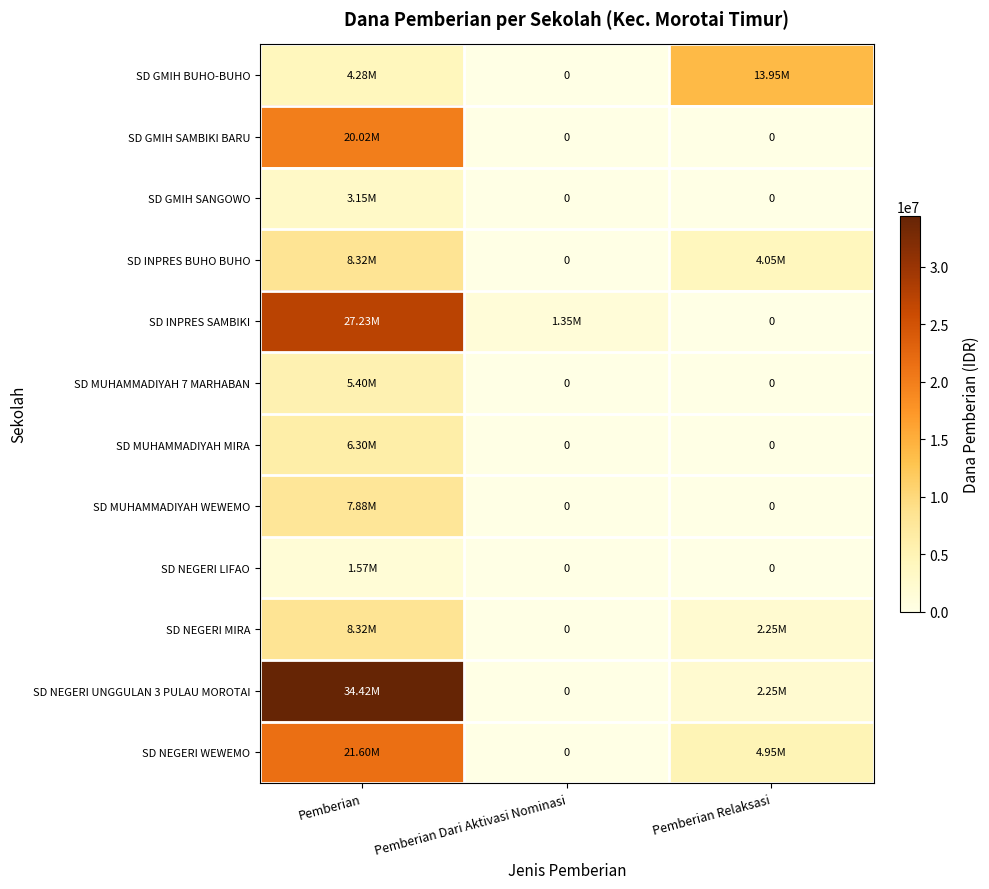

At Pemberian Dari Aktivasi Nominasi, list the series in order from smallest to largest.

SD GMIH BUHO-BUHO, SD GMIH SAMBIKI BARU, SD GMIH SANGOWO, SD INPRES BUHO BUHO, SD MUHAMMADIYAH 7 MARHABAN, SD MUHAMMADIYAH MIRA, SD MUHAMMADIYAH WEWEMO, SD NEGERI LIFAO, SD NEGERI MIRA, SD NEGERI UNGGULAN 3 PULAU MOROTAI, SD NEGERI WEWEMO, SD INPRES SAMBIKI